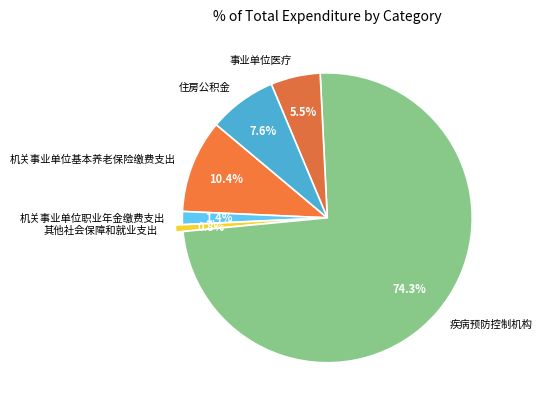

Rank the categories by value from lowest to highest.

其他社会保障和就业支出, 机关事业单位职业年金缴费支出, 事业单位医疗, 住房公积金, 机关事业单位基本养老保险缴费支出, 疾病预防控制机构